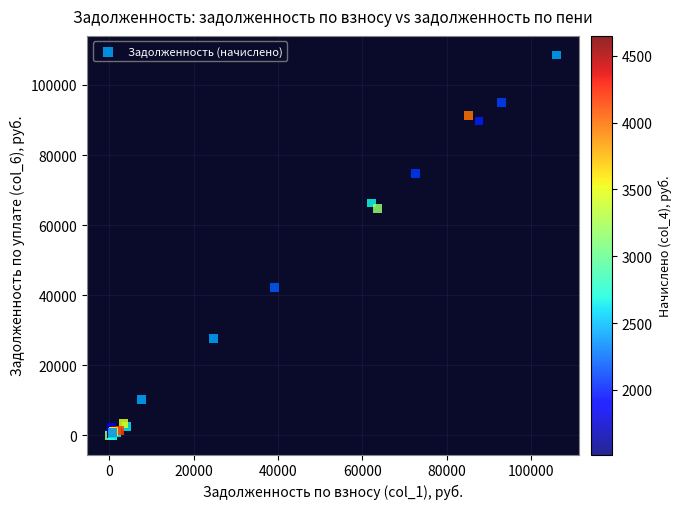

What Y value in the scatter plot is closest to 54284?

64730.0